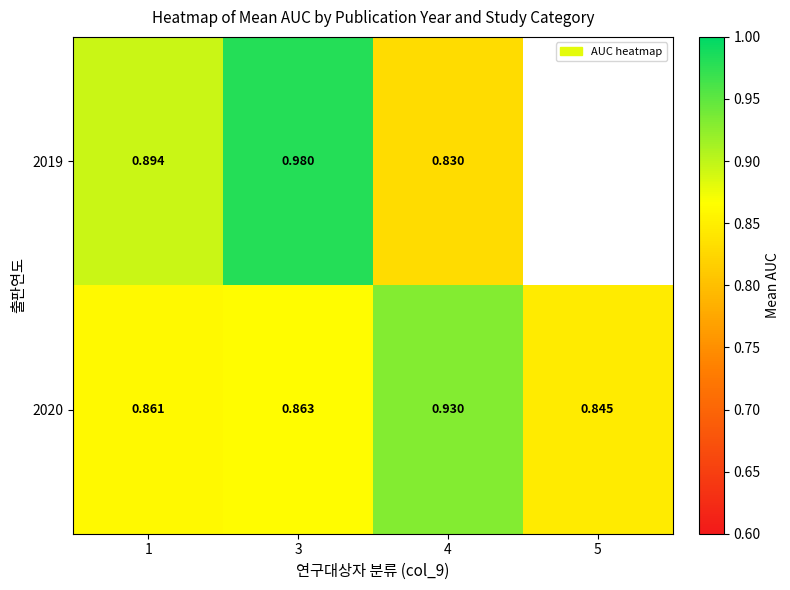

Is the value of 2020 at 3 greater than the value of 2019 at 3?

No